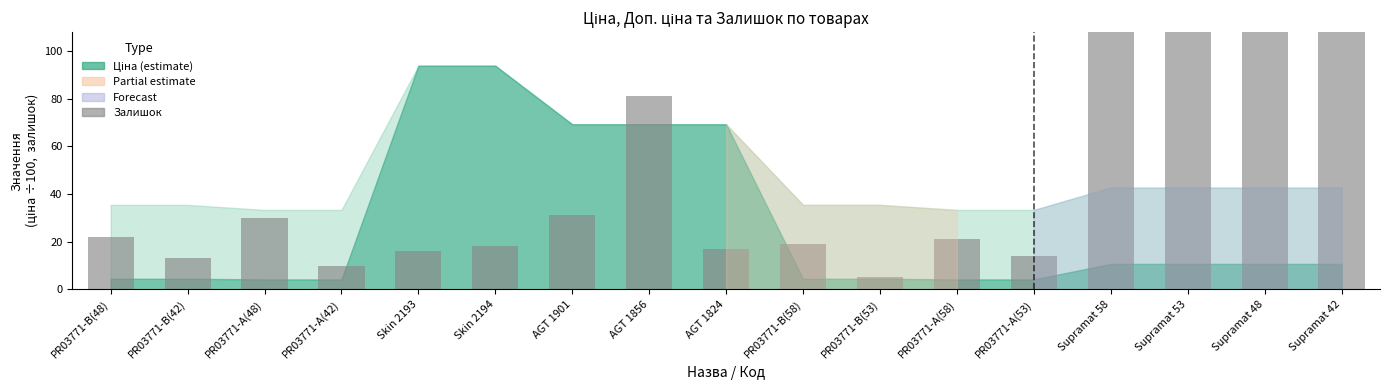

The value at PR03771-B(58) is 19. True or false?

True